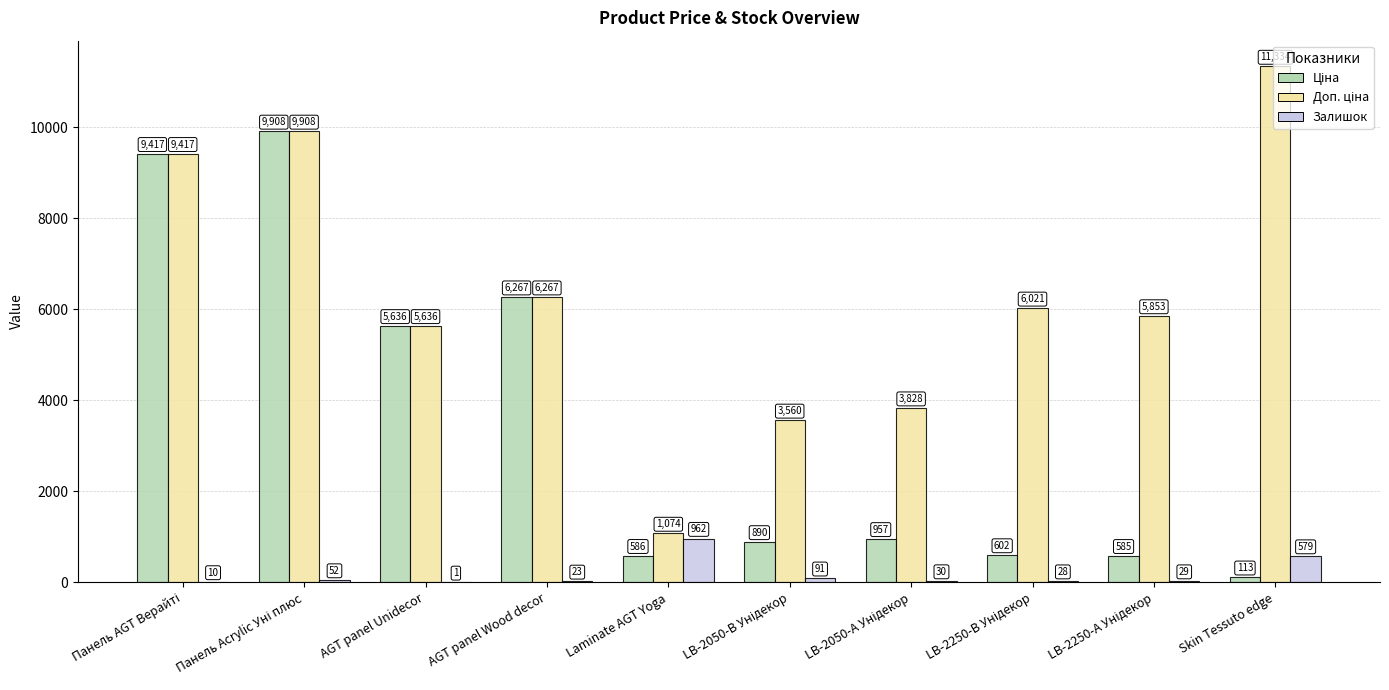

What is the sum of all Залишок values?

1805.0